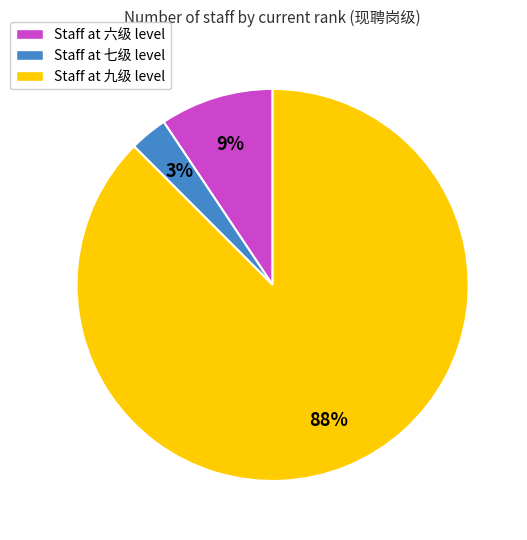

To the nearest percent, what is the difference between the Staff at 七级 level and Staff at 六级 level slice percentages?

6%